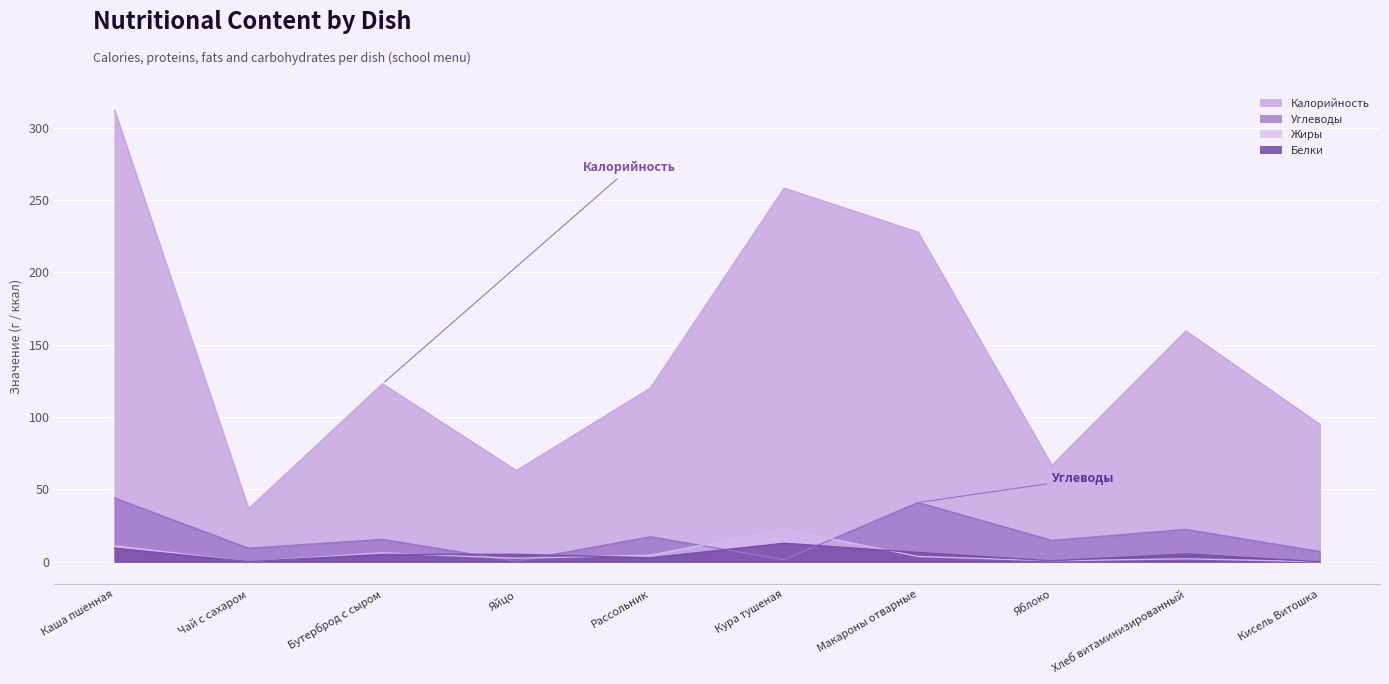

Which label corresponds to the largest value in the chart?

Каша пшенная